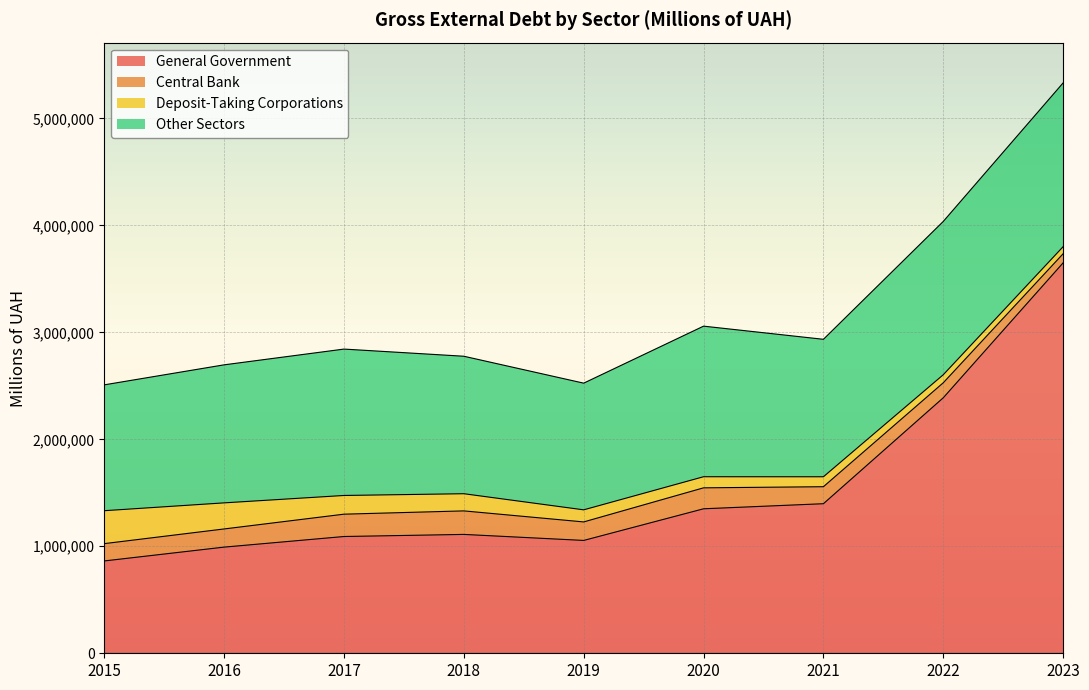

Which series has the widest spread of values?

General Government